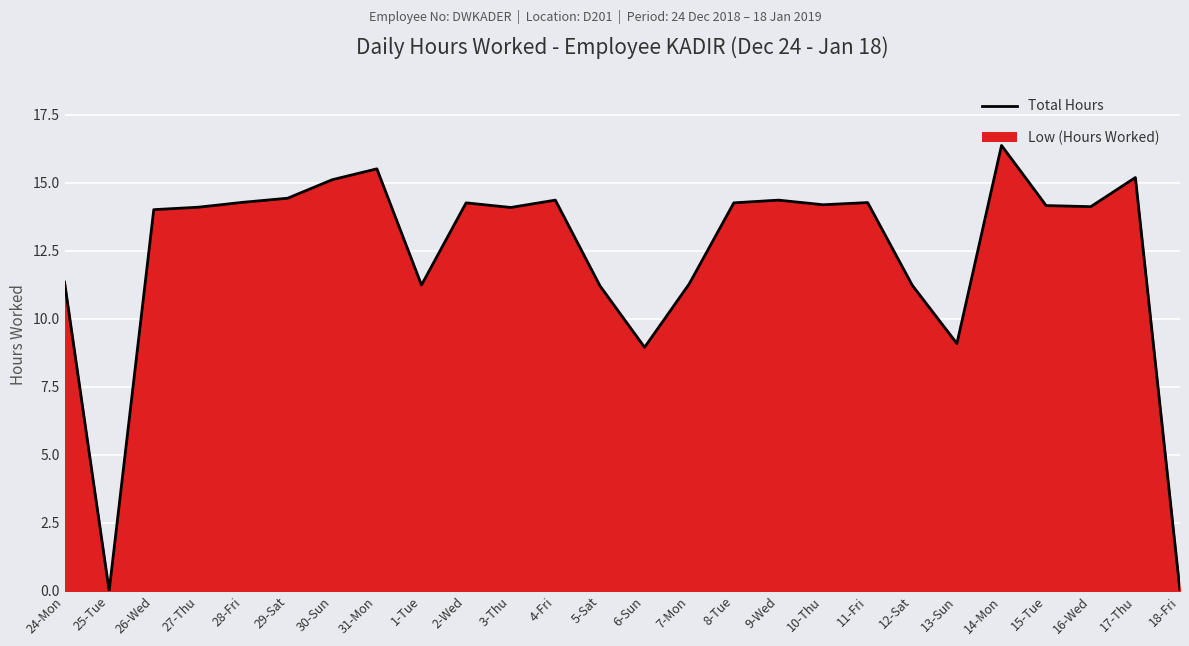

What position from the right is 27-Thu?

23